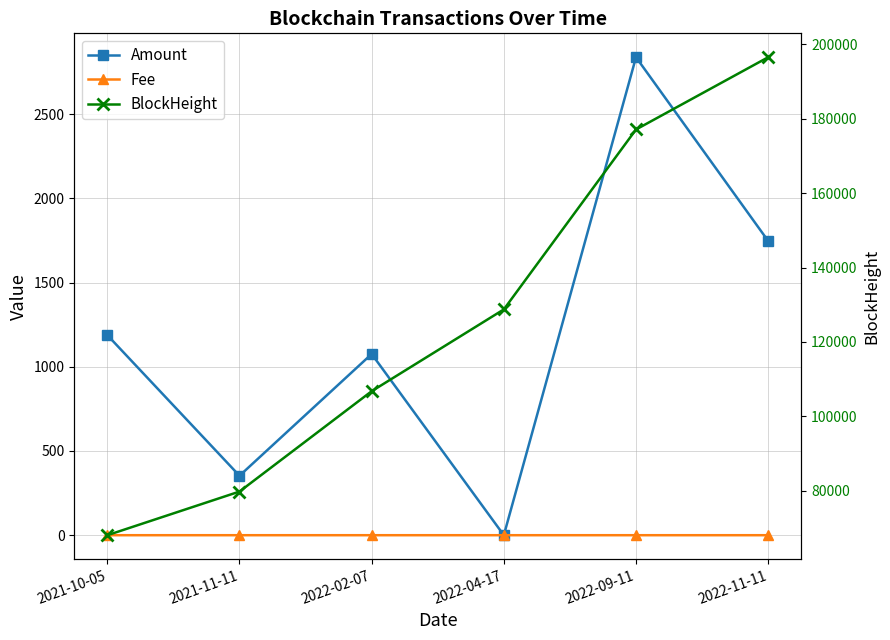

True or false: BlockHeight and Fee cross at least once.

False